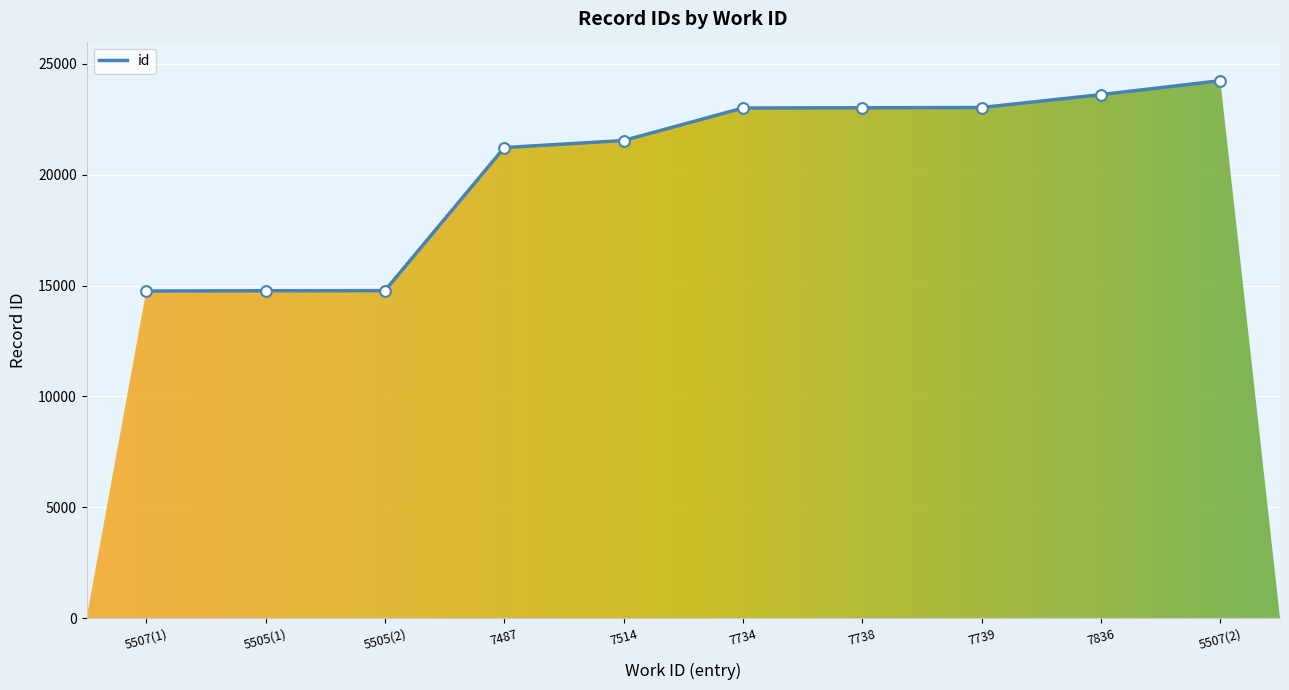

Which has a higher value, 7836 or 7739?

7836